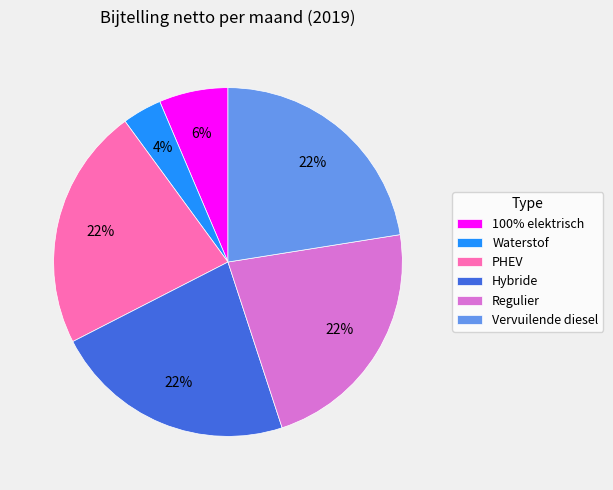

Do Waterstof and Hybride together represent more than half of the pie?

No